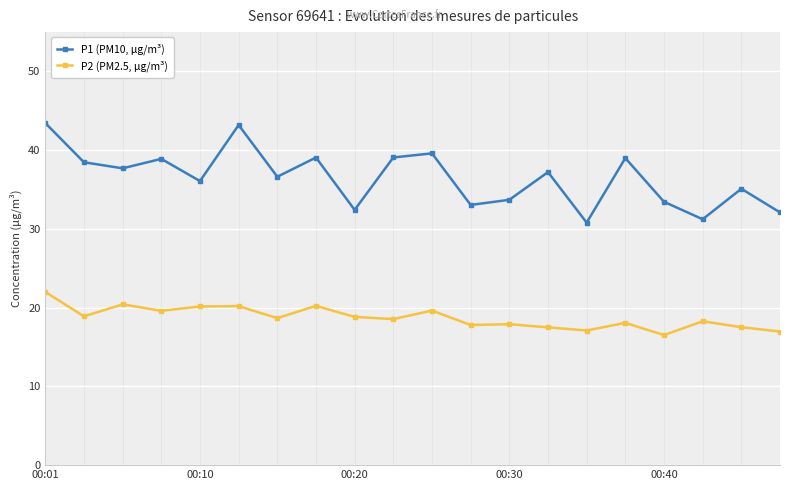

What is the sum of all P1 (PM10, µg/m³) values?

730.2